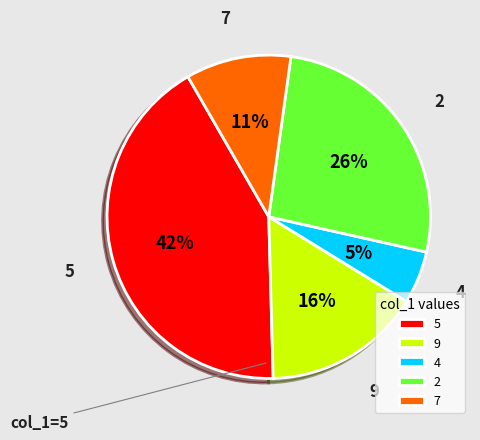

Which has a higher value, 2 or 5?

5